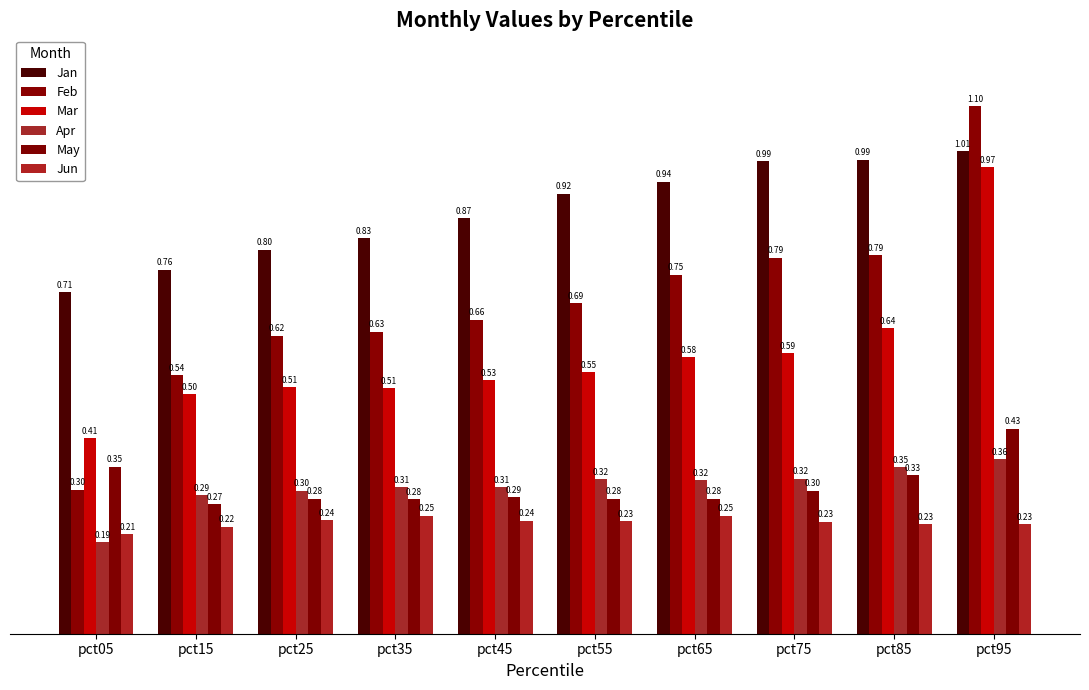

Reading right to left, extract all data points from this chart.

Jan: 1.0	1.0	1.0	0.9	0.9	0.9	0.8	0.8	0.8	0.7
Feb: 1.1	0.8	0.8	0.7	0.7	0.7	0.6	0.6	0.5	0.3
Mar: 1.0	0.6	0.6	0.6	0.5	0.5	0.5	0.5	0.5	0.4
Apr: 0.4	0.3	0.3	0.3	0.3	0.3	0.3	0.3	0.3	0.2
May: 0.4	0.3	0.3	0.3	0.3	0.3	0.3	0.3	0.3	0.3
Jun: 0.2	0.2	0.2	0.2	0.2	0.2	0.2	0.2	0.2	0.2